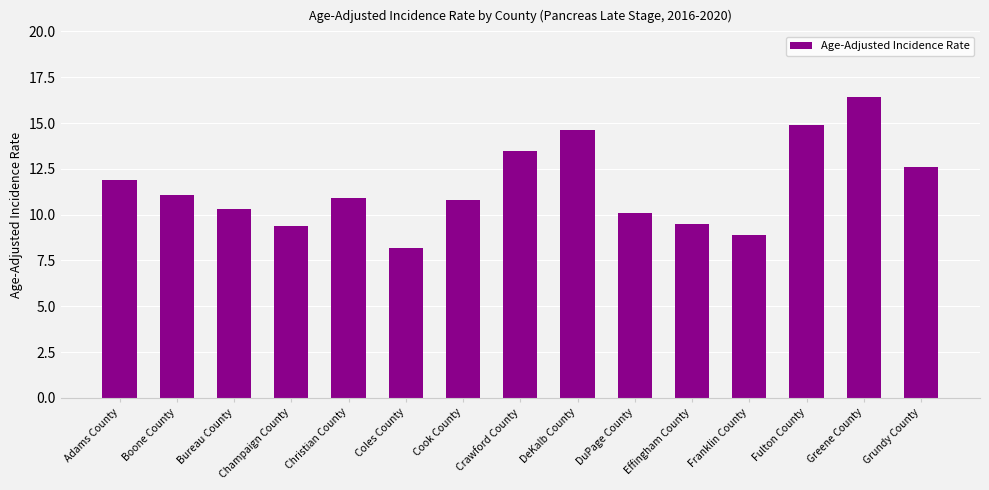

What is the value of the 14th bar from the left?

16.4